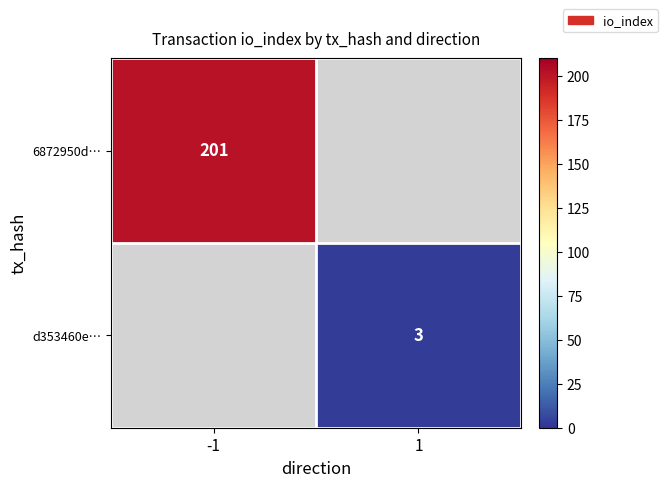

How many series are shown in this chart?

2